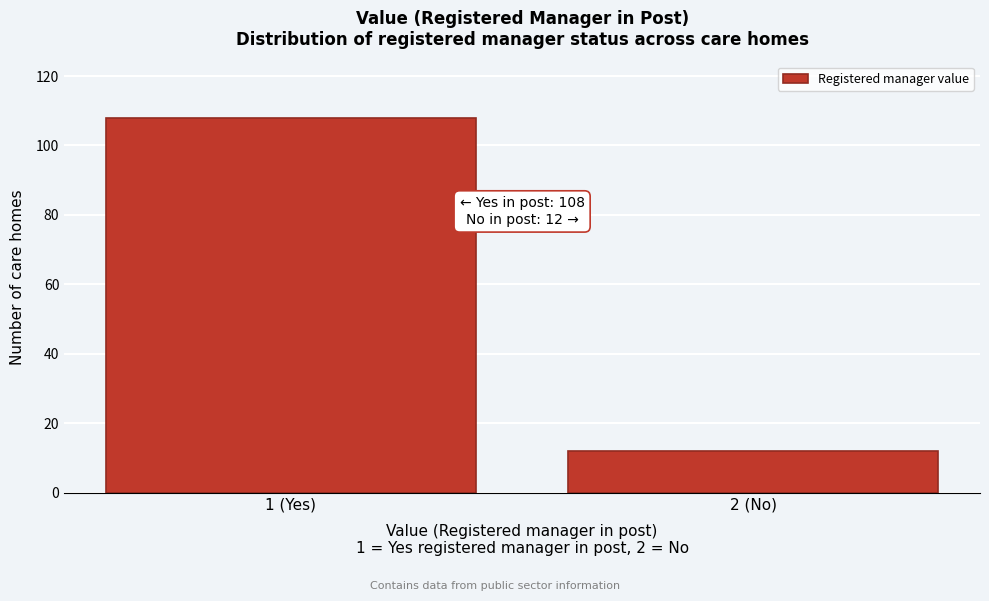

Reading left to right, extract all data points from this chart.

1 (Yes)=108	2 (No)=12